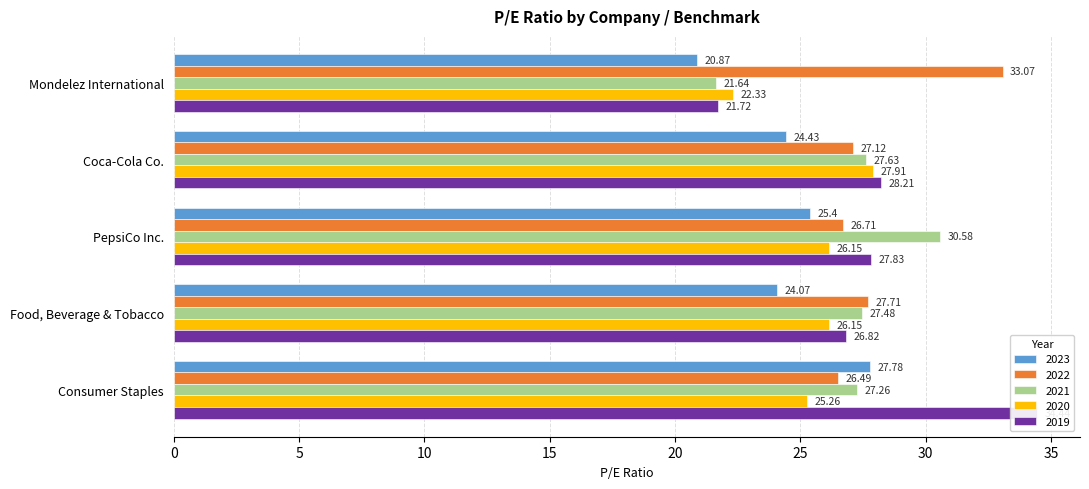

What is the highest value of the 2023 series?

27.8